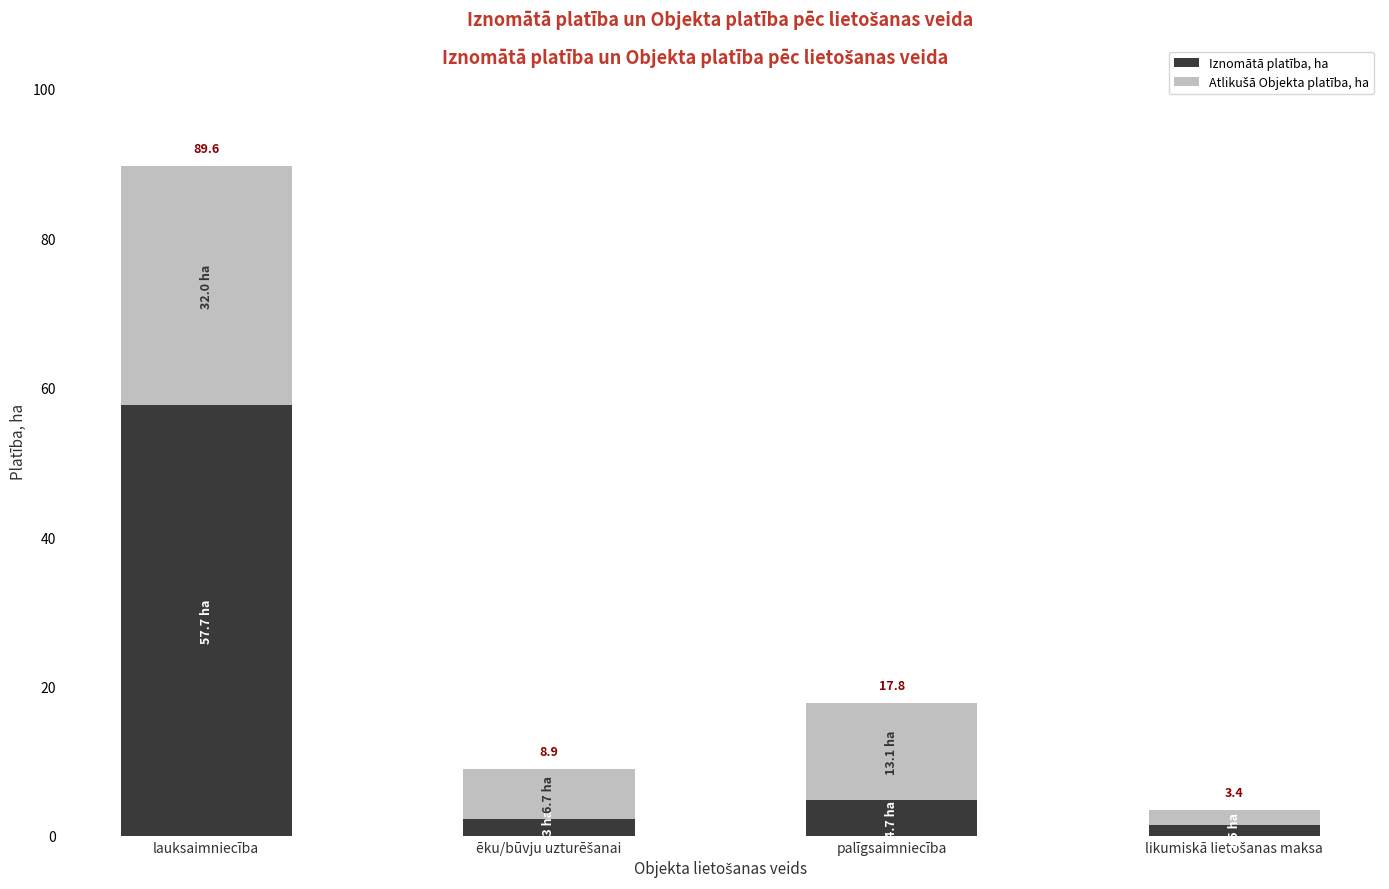

Are the bars horizontal?

No